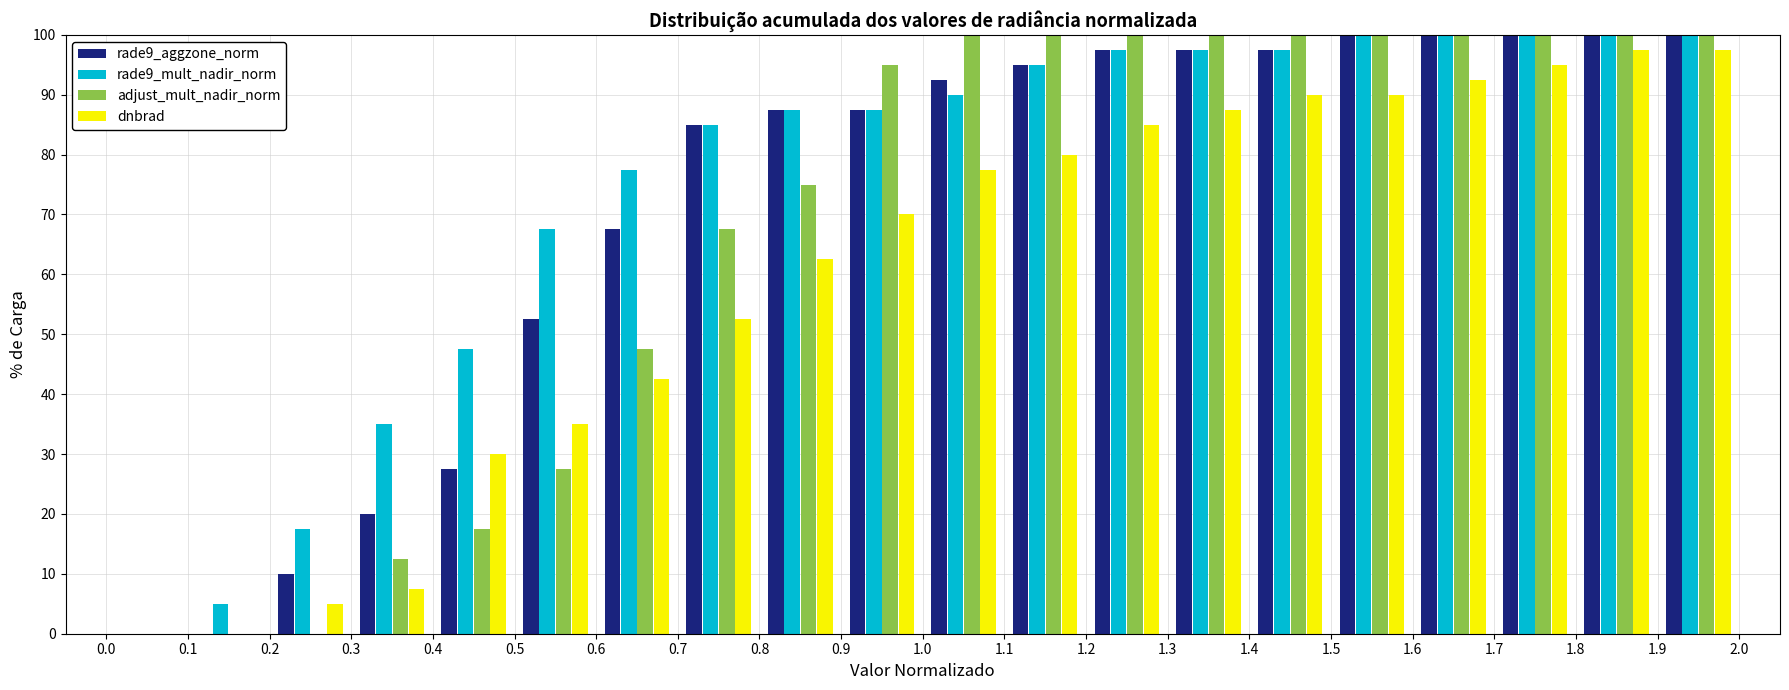

Reading left to right, transcribe this chart: for each range on the x-axis, give the height of each series' bar. The values are not printed on the chart, so give them approximately, as read against the axis.

0.0 to 0.1: rade9_aggzone_norm=0	rade9_mult_nadir_norm=0	adjust_mult_nadir_norm=0	dnbrad=0
0.1 to 0.2: rade9_aggzone_norm=0	rade9_mult_nadir_norm=5	adjust_mult_nadir_norm=0	dnbrad=0
0.2 to 0.3: rade9_aggzone_norm=10	rade9_mult_nadir_norm=18	adjust_mult_nadir_norm=0	dnbrad=5
0.3 to 0.4: rade9_aggzone_norm=20	rade9_mult_nadir_norm=35	adjust_mult_nadir_norm=13	dnbrad=8
0.4 to 0.5: rade9_aggzone_norm=28	rade9_mult_nadir_norm=48	adjust_mult_nadir_norm=18	dnbrad=30
0.5 to 0.6: rade9_aggzone_norm=53	rade9_mult_nadir_norm=68	adjust_mult_nadir_norm=28	dnbrad=35
0.6 to 0.7: rade9_aggzone_norm=68	rade9_mult_nadir_norm=78	adjust_mult_nadir_norm=48	dnbrad=43
0.7 to 0.8: rade9_aggzone_norm=85	rade9_mult_nadir_norm=85	adjust_mult_nadir_norm=68	dnbrad=53
0.8 to 0.9: rade9_aggzone_norm=88	rade9_mult_nadir_norm=88	adjust_mult_nadir_norm=75	dnbrad=63
0.9 to 1.0: rade9_aggzone_norm=88	rade9_mult_nadir_norm=88	adjust_mult_nadir_norm=95	dnbrad=70
1.0 to 1.1: rade9_aggzone_norm=93	rade9_mult_nadir_norm=90	adjust_mult_nadir_norm=100	dnbrad=78
1.1 to 1.2: rade9_aggzone_norm=95	rade9_mult_nadir_norm=95	adjust_mult_nadir_norm=100	dnbrad=80
1.2 to 1.3: rade9_aggzone_norm=98	rade9_mult_nadir_norm=98	adjust_mult_nadir_norm=100	dnbrad=85
1.3 to 1.4: rade9_aggzone_norm=98	rade9_mult_nadir_norm=98	adjust_mult_nadir_norm=100	dnbrad=88
1.4 to 1.5: rade9_aggzone_norm=98	rade9_mult_nadir_norm=98	adjust_mult_nadir_norm=100	dnbrad=90
1.5 to 1.6: rade9_aggzone_norm=100	rade9_mult_nadir_norm=100	adjust_mult_nadir_norm=100	dnbrad=90
1.6 to 1.7: rade9_aggzone_norm=100	rade9_mult_nadir_norm=100	adjust_mult_nadir_norm=100	dnbrad=93
1.7 to 1.8: rade9_aggzone_norm=100	rade9_mult_nadir_norm=100	adjust_mult_nadir_norm=100	dnbrad=95
1.8 to 1.9: rade9_aggzone_norm=100	rade9_mult_nadir_norm=100	adjust_mult_nadir_norm=100	dnbrad=98
1.9 to 2.0: rade9_aggzone_norm=100	rade9_mult_nadir_norm=100	adjust_mult_nadir_norm=100	dnbrad=98